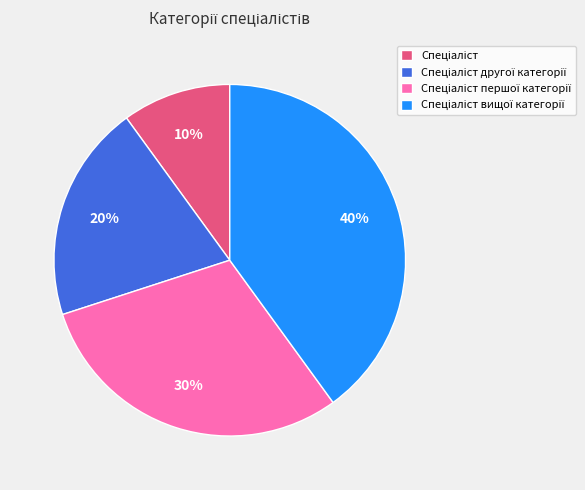

Does any single category account for the majority?

No